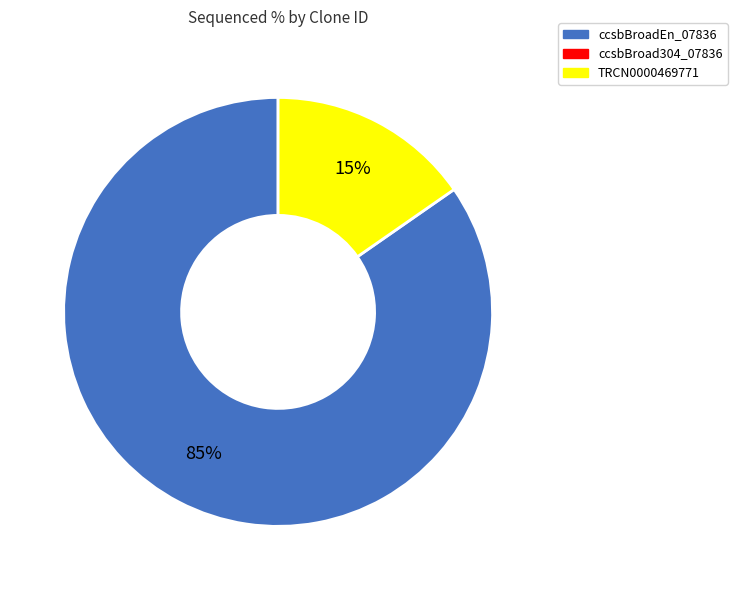

Does any single category account for the majority?

Yes